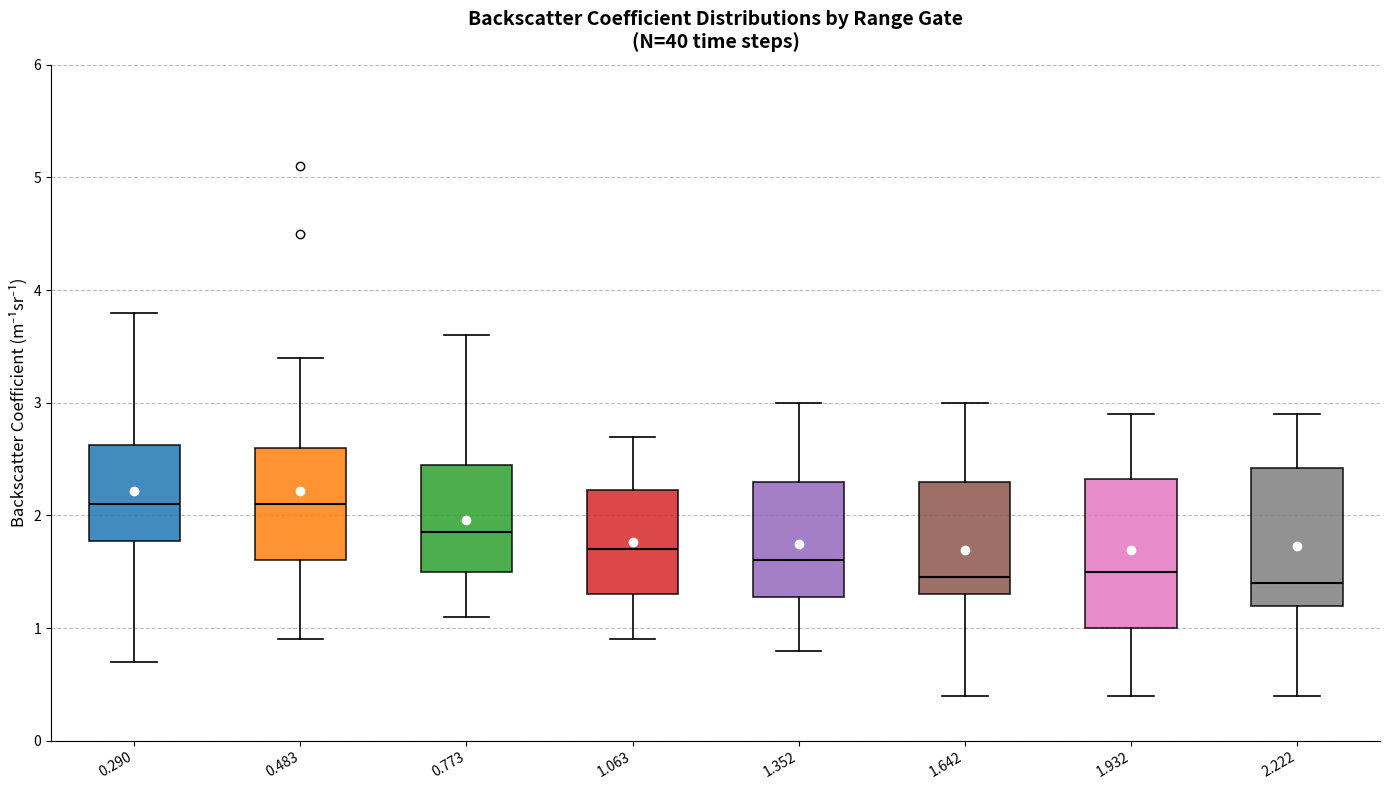

Reading left to right, read every box against the y-axis: the position of its median line, the range the box covers, and the ends of its whiskers. The values are not printed on the chart, so give them approximately, as read against the axis.

0.290: median 2.1, box 1.8 to 2.6, whiskers 0.7 to 3.8
0.483: median 2.1, box 1.6 to 2.6, whiskers 0.9 to 3.4
0.773: median 1.9, box 1.5 to 2.5, whiskers 1.1 to 3.6
1.063: median 1.7, box 1.3 to 2.2, whiskers 0.9 to 2.7
1.352: median 1.6, box 1.3 to 2.3, whiskers 0.8 to 3.0
1.642: median 1.5, box 1.3 to 2.3, whiskers 0.4 to 3.0
1.932: median 1.5, box 1.0 to 2.3, whiskers 0.4 to 2.9
2.222: median 1.4, box 1.2 to 2.4, whiskers 0.4 to 2.9